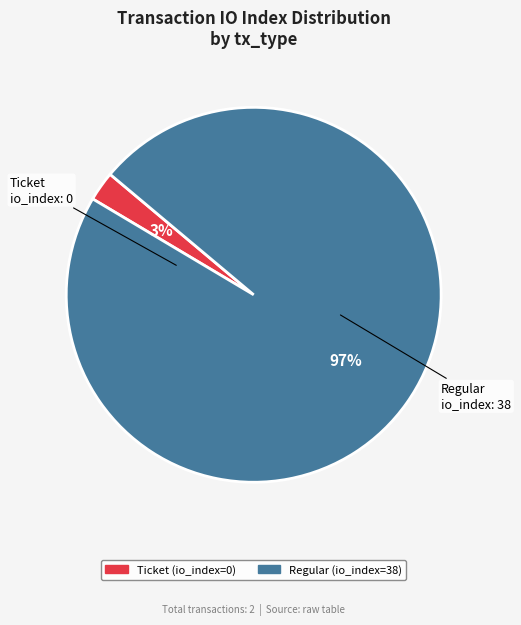

Does Regular (io_index=38) represent more than half of the total?

Yes